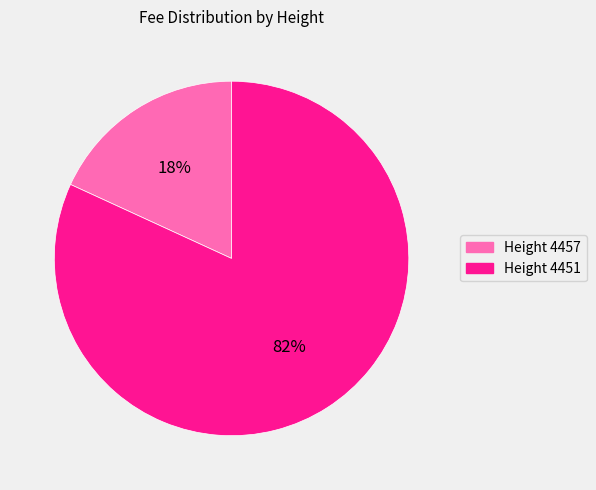

Does any single category account for the majority?

Yes